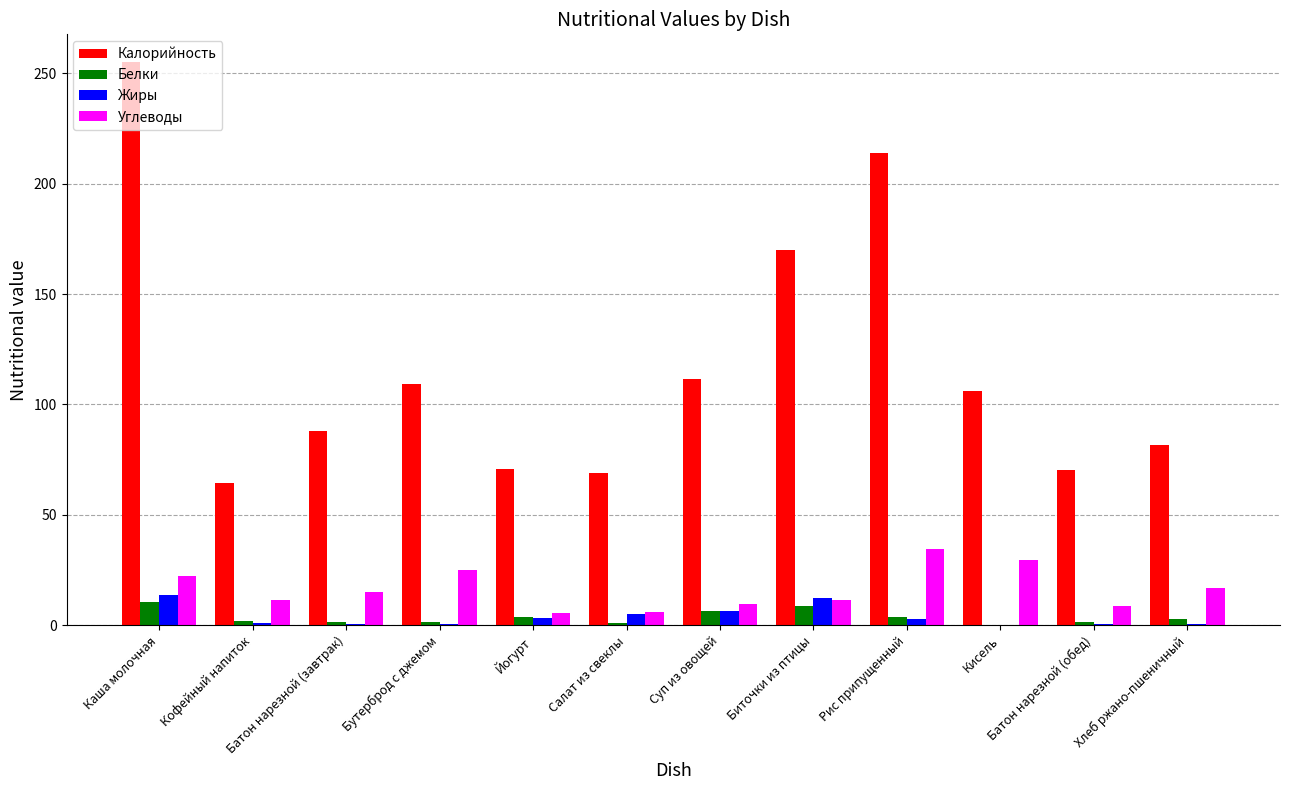

Which series has the largest total across all categories?

Калорийность